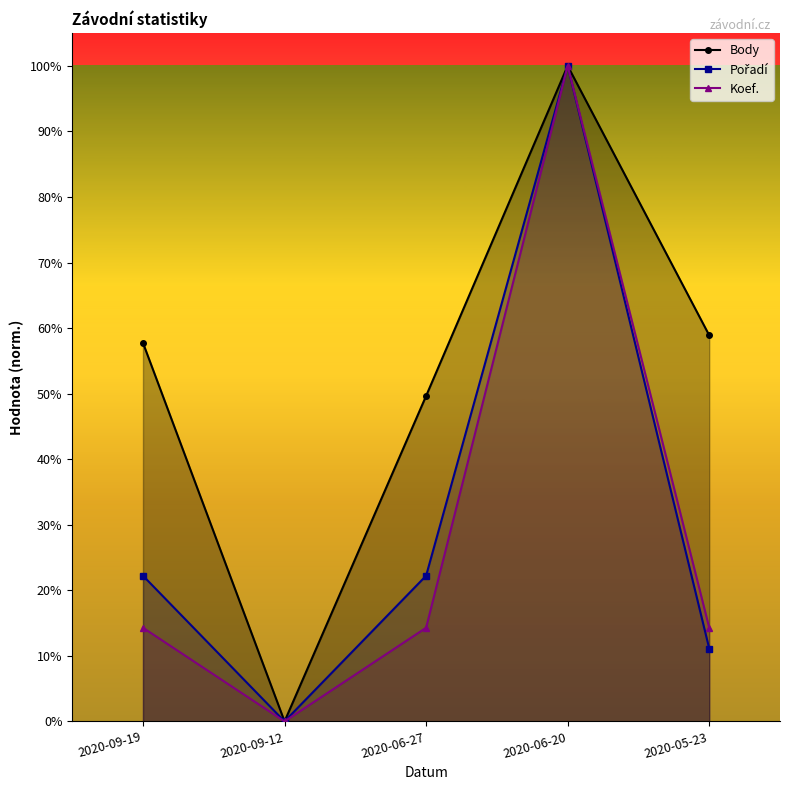

Does the chart have visible grid lines?

No